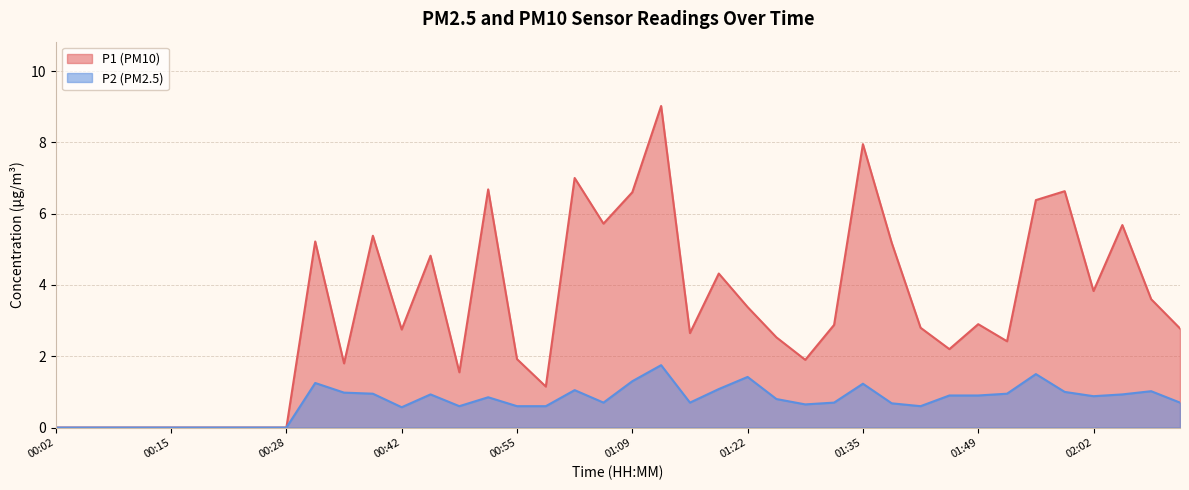

True or false: P2 and P1 cross at least once.

False